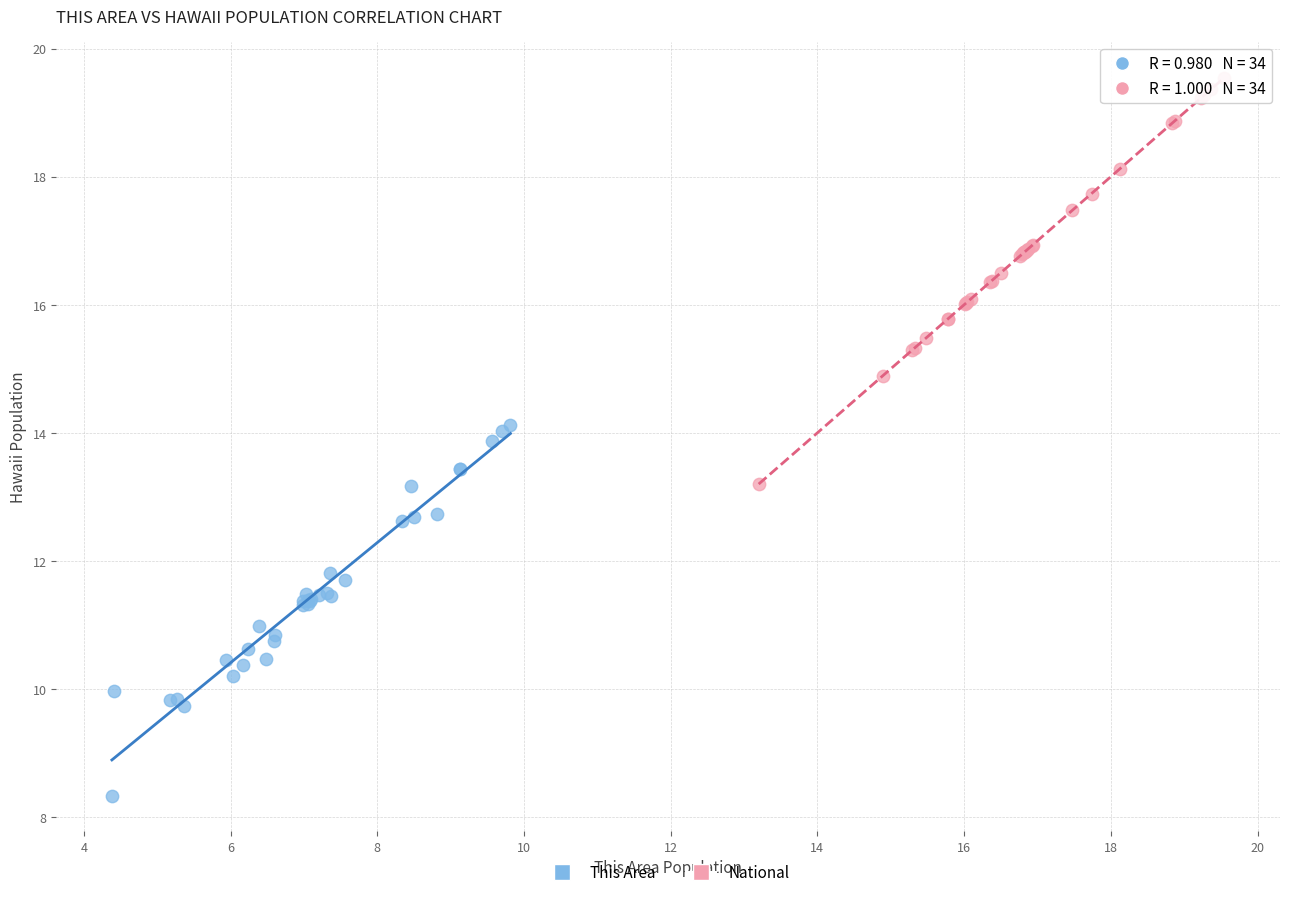

Which series has the widest spread of Y values?

National